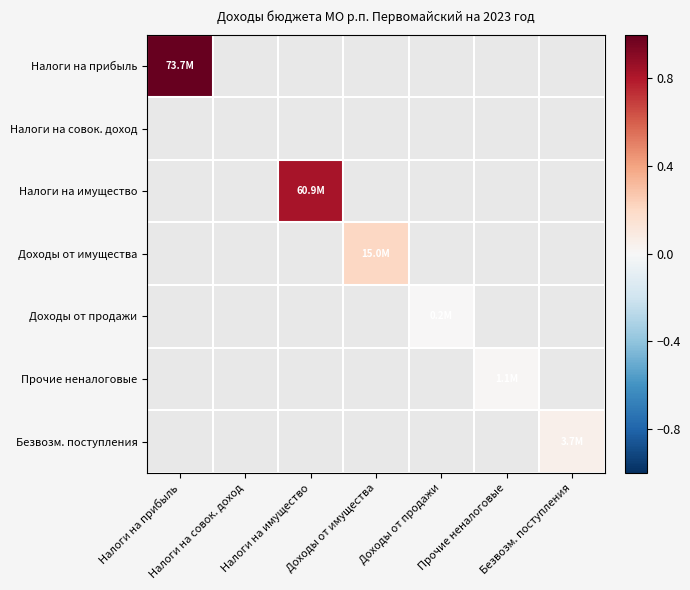

Count the number of data series in this chart.

7